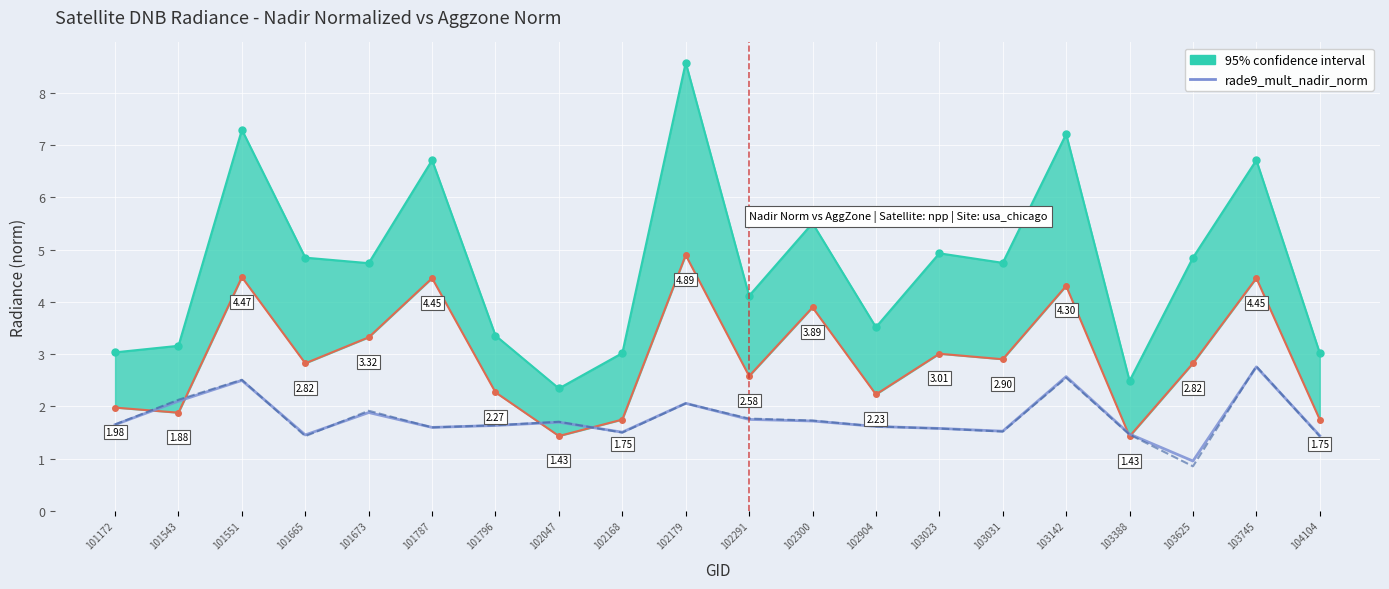

At which label does rade9_mult_nadir_norm first exceed 1?

101172